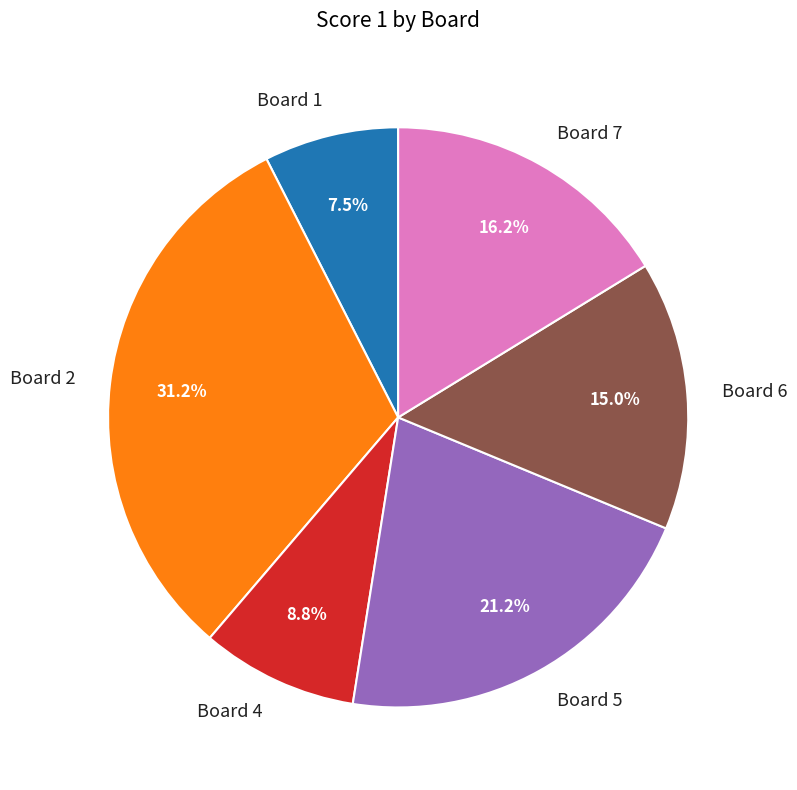

To the nearest percent, what portion does Board 2 represent?

31%